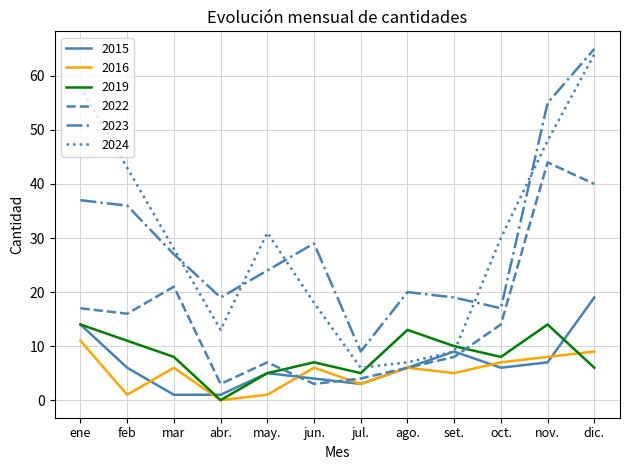

What position from the left is jun.?

6